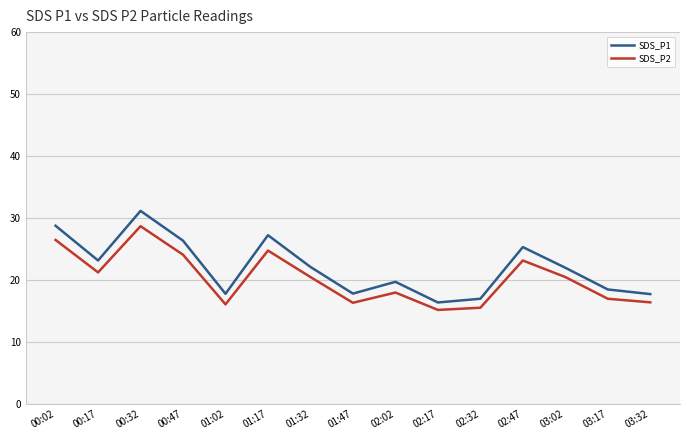

The value of SDS_P1 at 03:32 is 17.8. True or false?

True